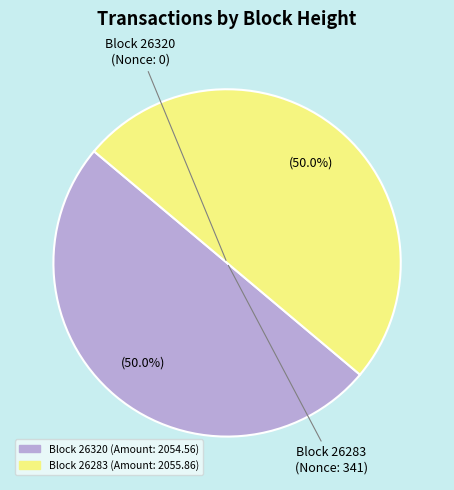

Which category has the smallest portion of the pie?

26320